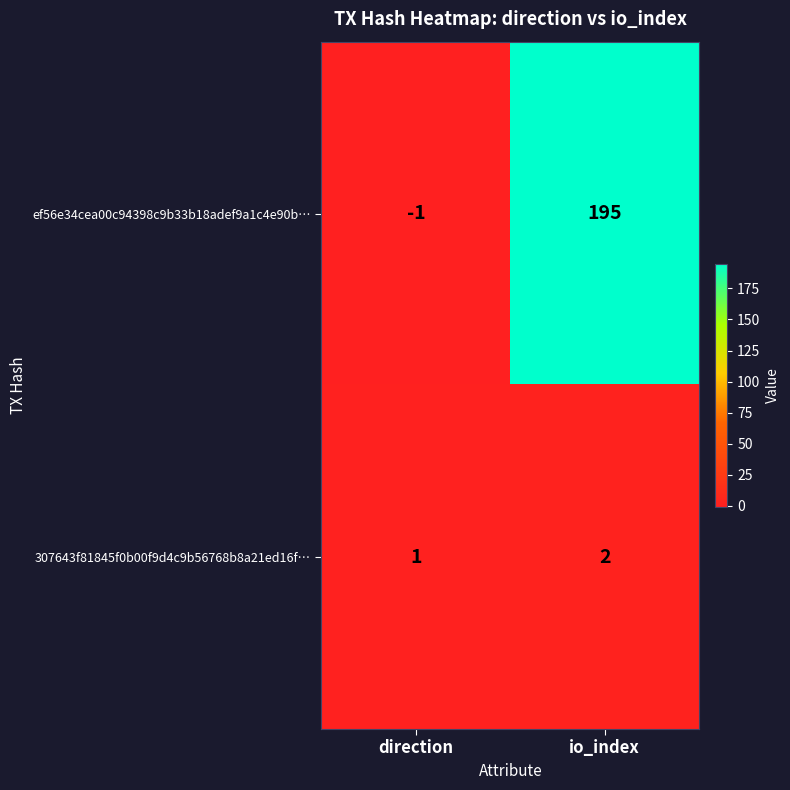

At which label does 307643f81845f0b00f9d4c9b56768b8a21ed16f… reach its minimum?

direction